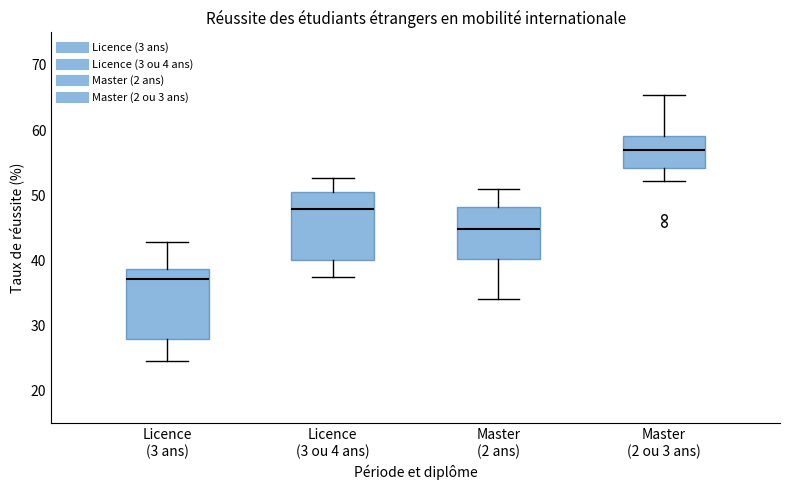

Reading left to right, transcribe this box plot: for each box, give where its median line is, the range the box spans, and where its two whiskers end, as read against the y-axis. The values are not printed on the chart, so give them approximately, as read against the axis.

Licence (3 ans): median 37, box 28 to 39, whiskers 25 to 43
Licence (3 ou 4 ans): median 48, box 40 to 50, whiskers 37 to 53
Master (2 ans): median 45, box 40 to 48, whiskers 34 to 51
Master (2 ou 3 ans): median 57, box 54 to 59, whiskers 52 to 65